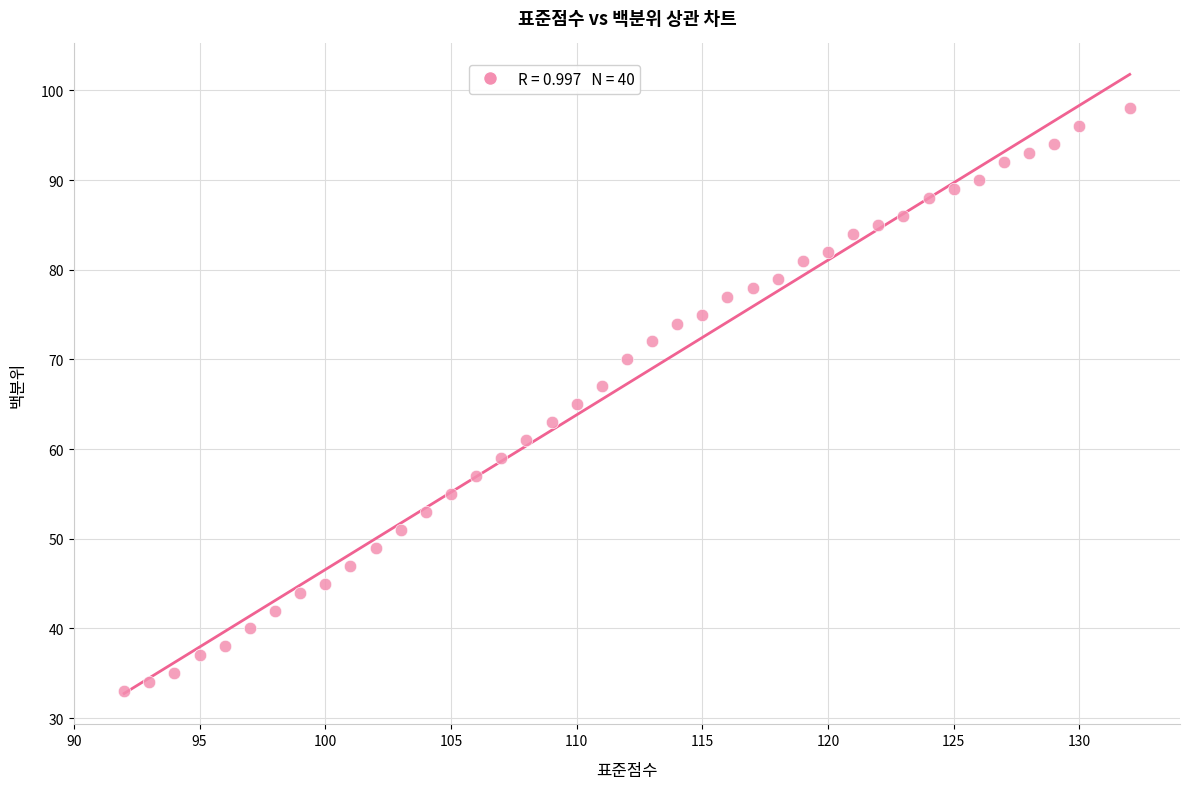

What is the range of X values (max minus min)?

40